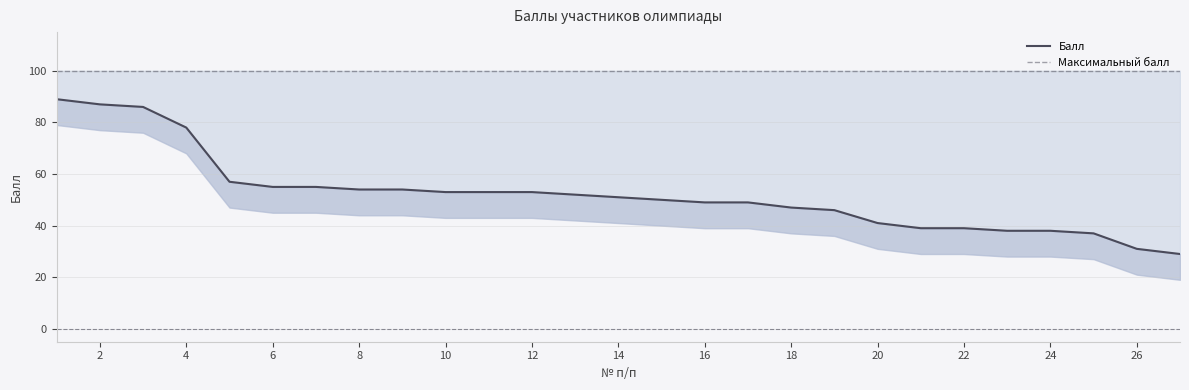

True or false: Максимальный балл has more than 2 interior local peaks.

False